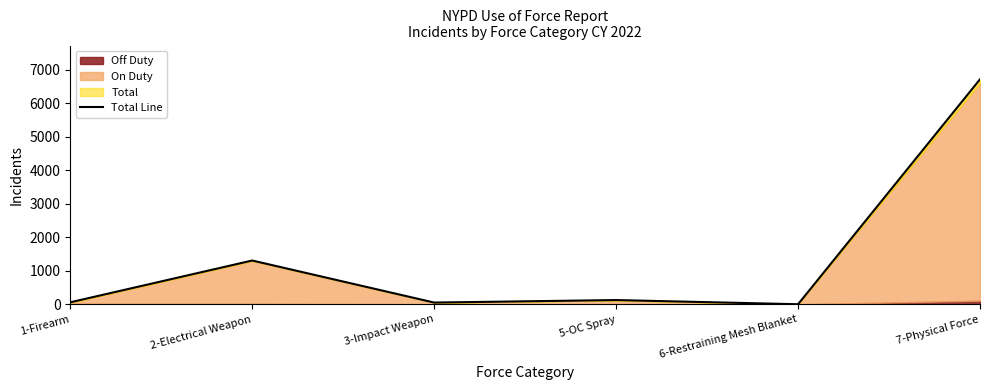

Reading right to left, extract all data points from this chart.

6717	3	128	53	1308	61